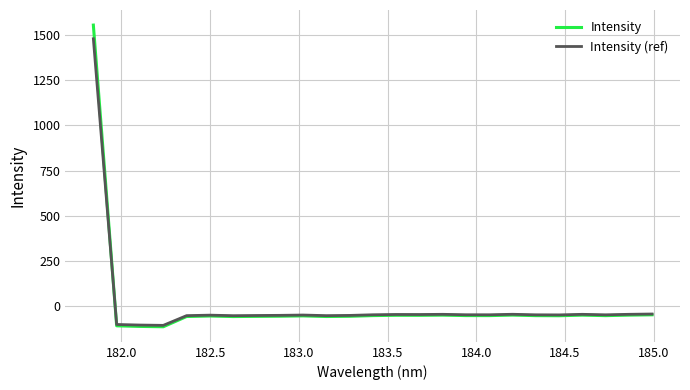

List the series in order of their peak value, highest first.

Intensity, Intensity (ref)